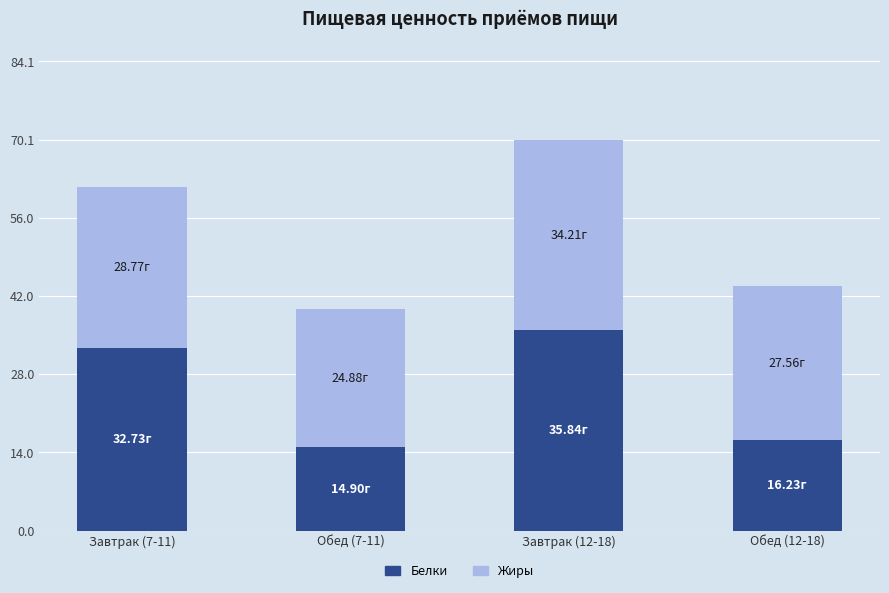

At which category is the sum across all series the highest?

Завтрак (12-18)